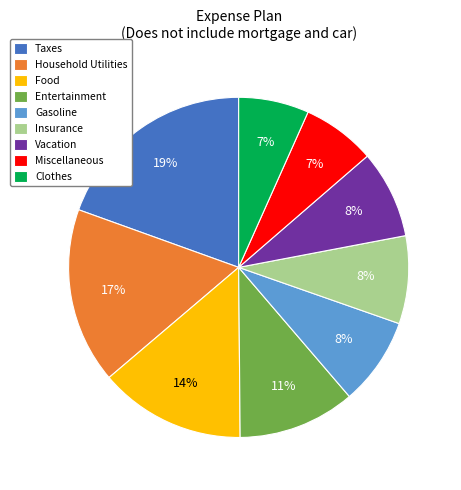

To the nearest percent, what portion does Food represent?

14%